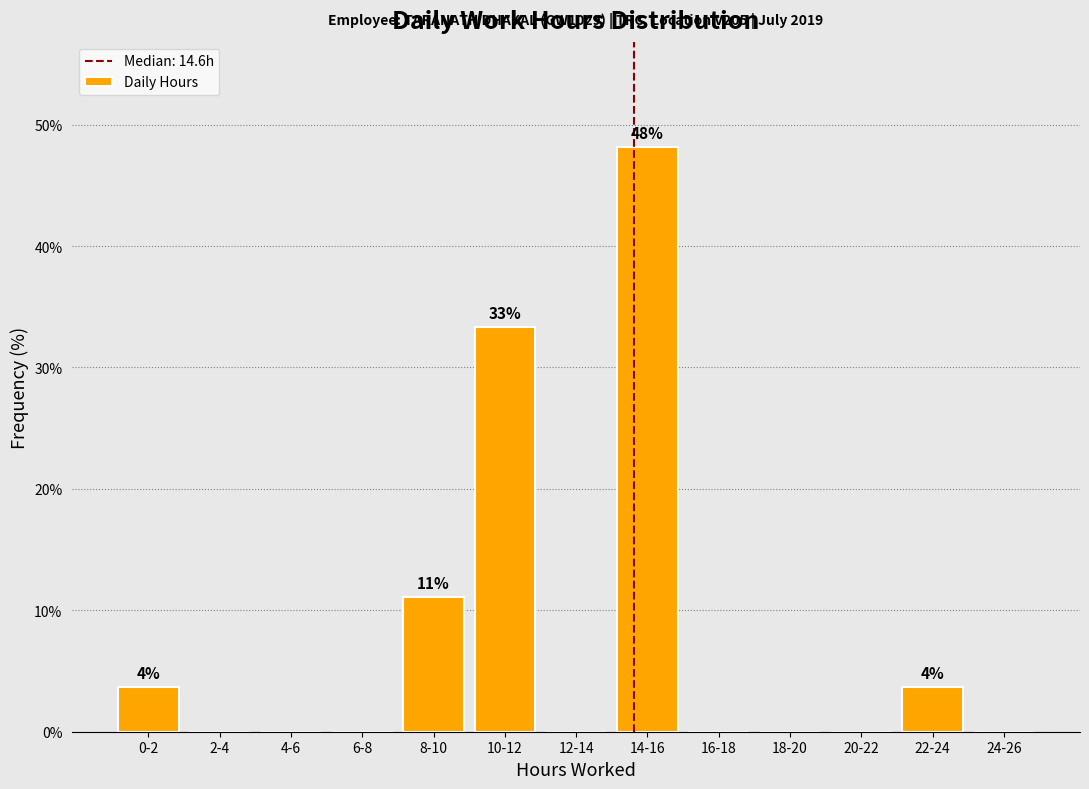

Reading left to right, transcribe all the data shown in this chart.

0-2=3.7	2-4=0.0	4-6=0.0	6-8=0.0	8-10=11.1	10-12=33.3	12-14=0.0	14-16=48.1	16-18=0.0	18-20=0.0	20-22=0.0	22-24=3.7	24-26=0.0